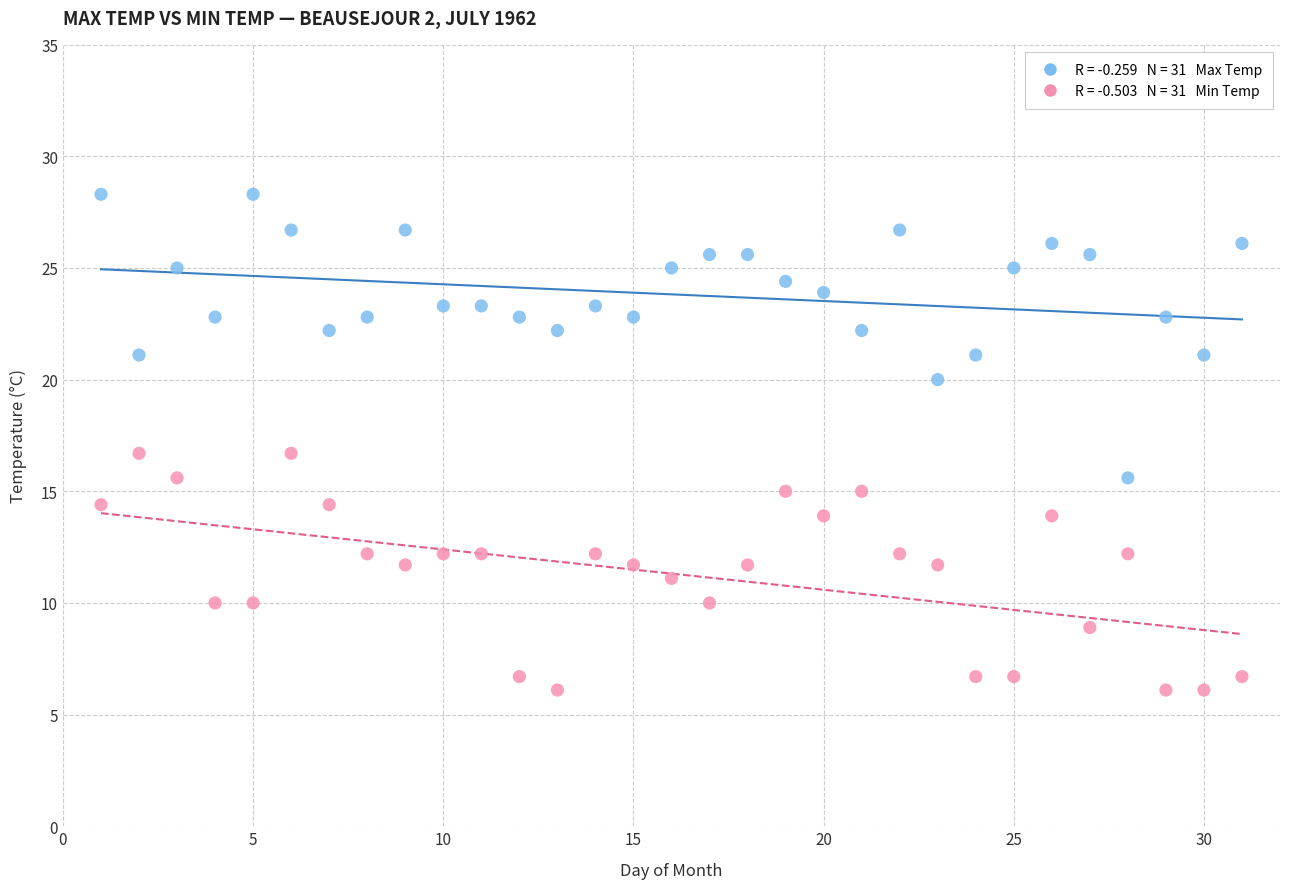

Across all data points, what is the range of X values (max minus min)?

30.0